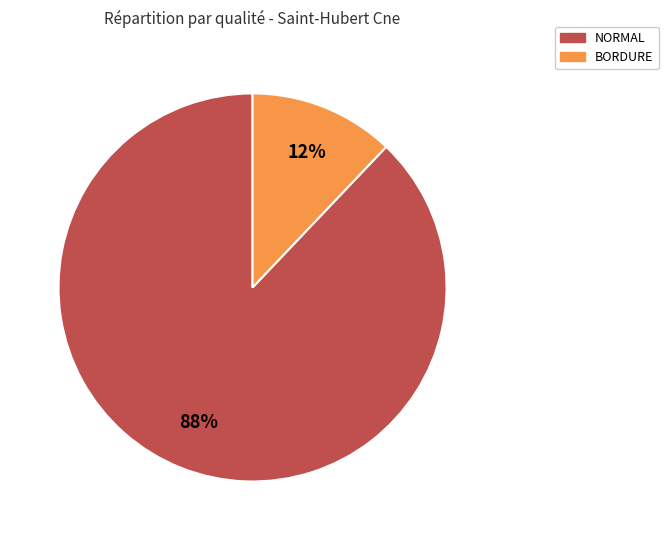

Is there any slice that represents more than half of the pie?

Yes